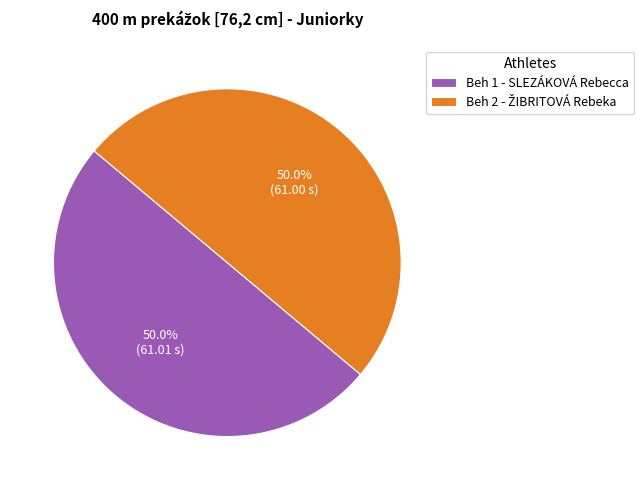

To the nearest percent, what is the combined percentage of Beh 1 - SLEZÁKOVÁ Rebecca and Beh 2 - ŽIBRITOVÁ Rebeka?

100%